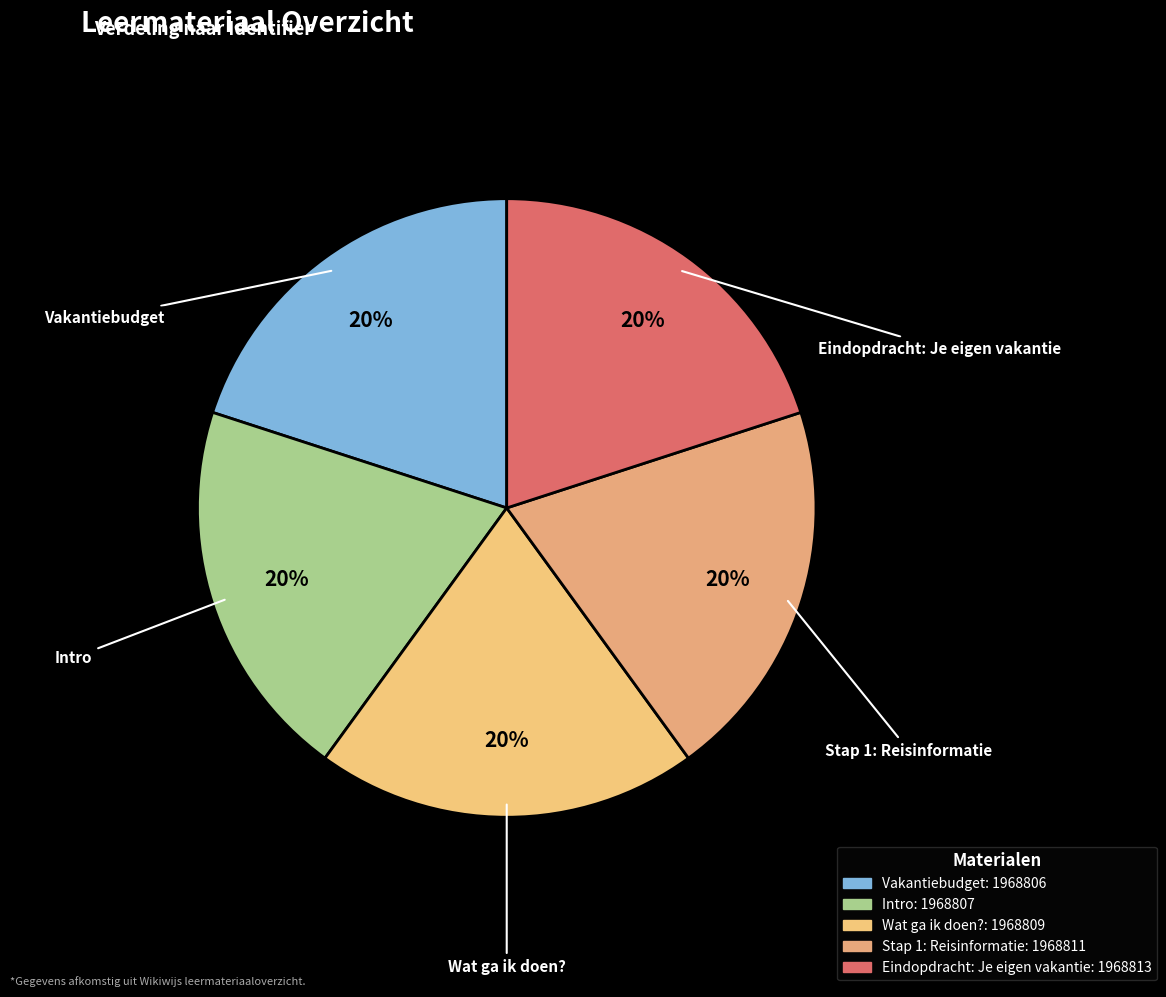

How many slices are in this pie chart?

5